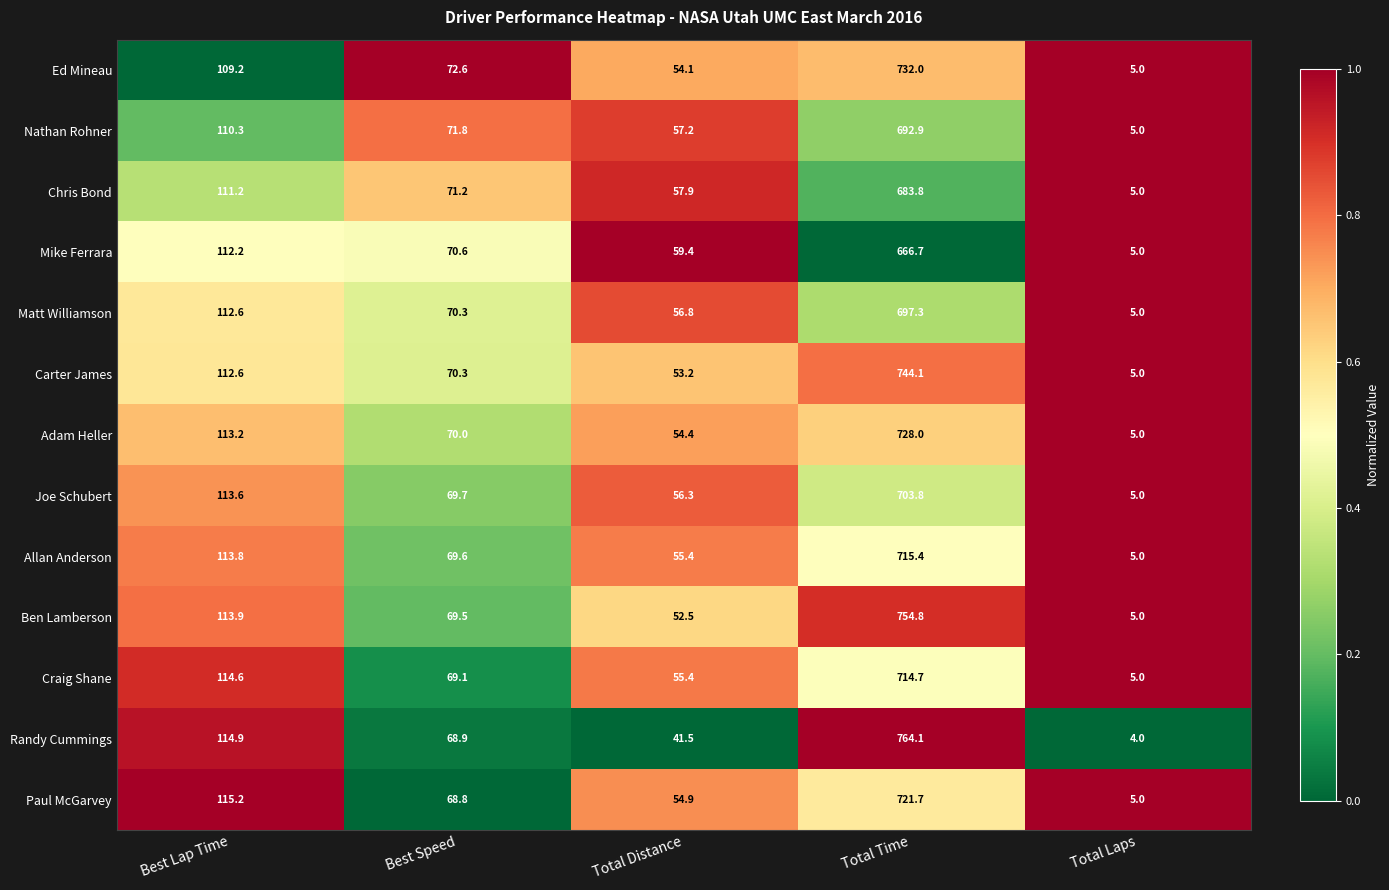

Rank the series by their maximum value, from lowest to highest.

Mike Ferrara, Chris Bond, Nathan Rohner, Matt Williamson, Joe Schubert, Craig Shane, Allan Anderson, Paul McGarvey, Adam Heller, Ed Mineau, Carter James, Ben Lamberson, Randy Cummings